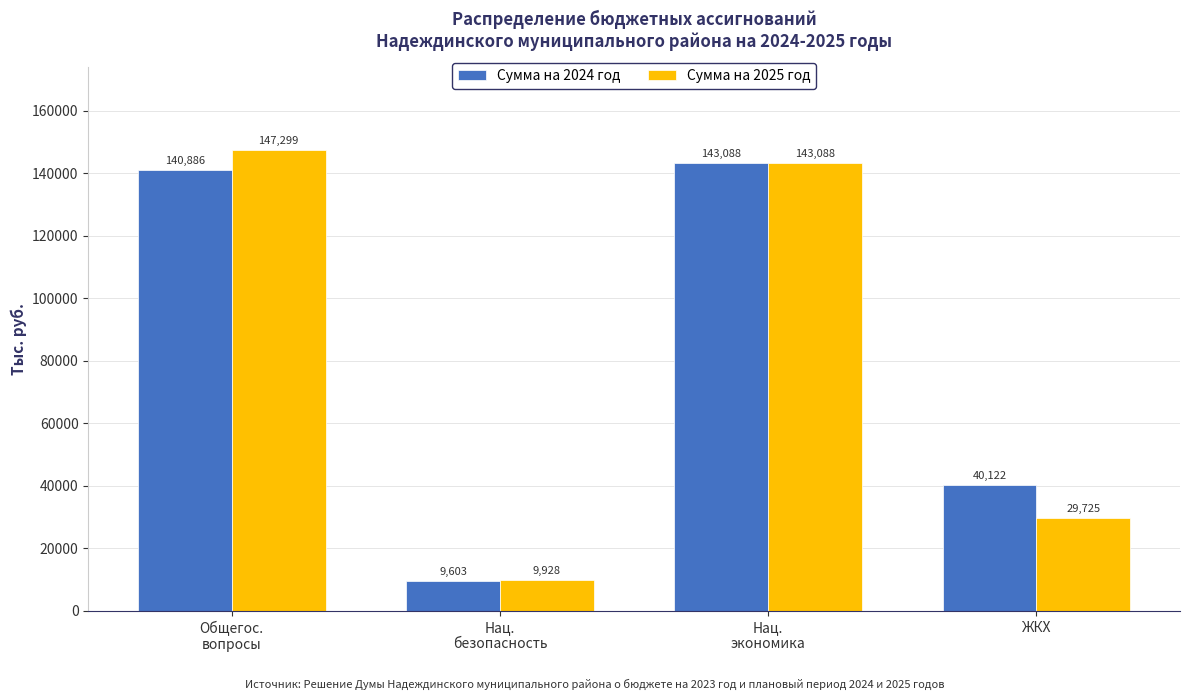

Rank the series at Нац.
безопасность from highest to lowest value.

Сумма на 2025 год, Сумма на 2024 год